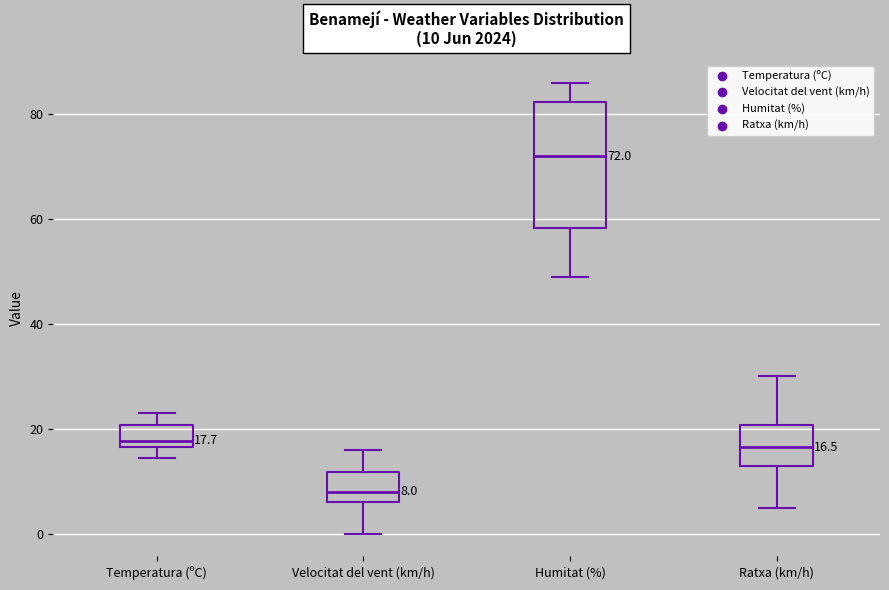

Which box's median line is the highest?

Humitat (%)